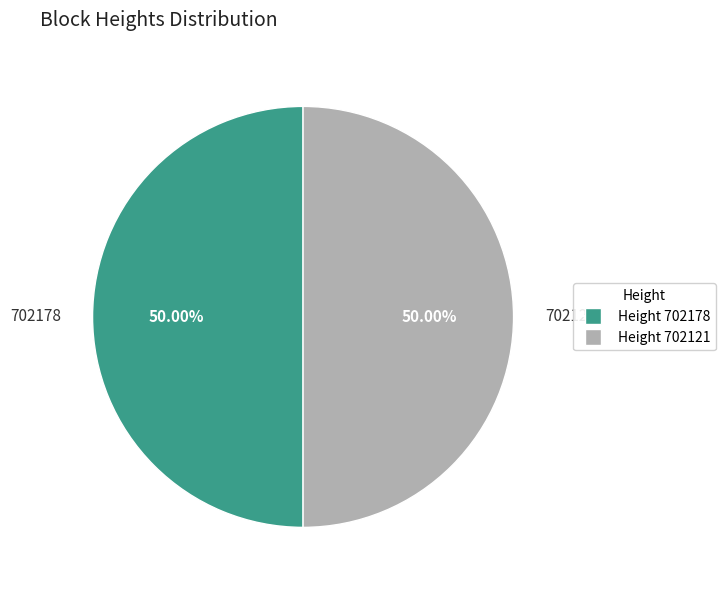

Do 702178 and 702121 together represent more than half of the pie?

Yes